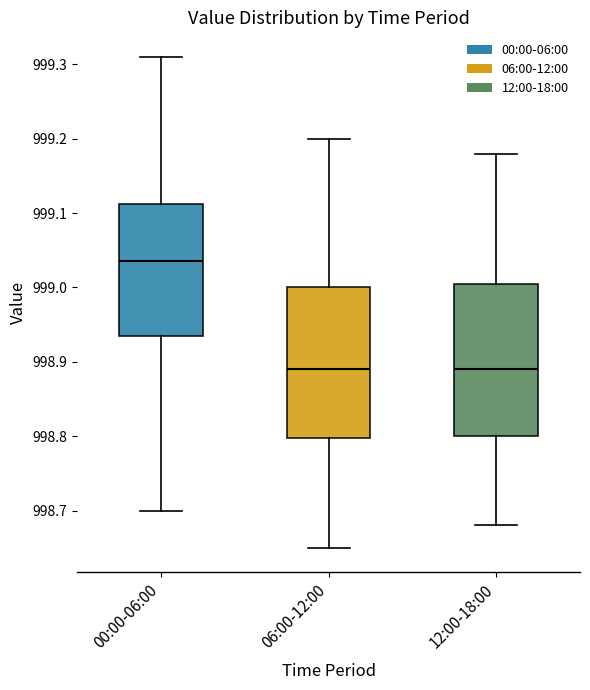

Which box has the highest median line?

00:00-06:00